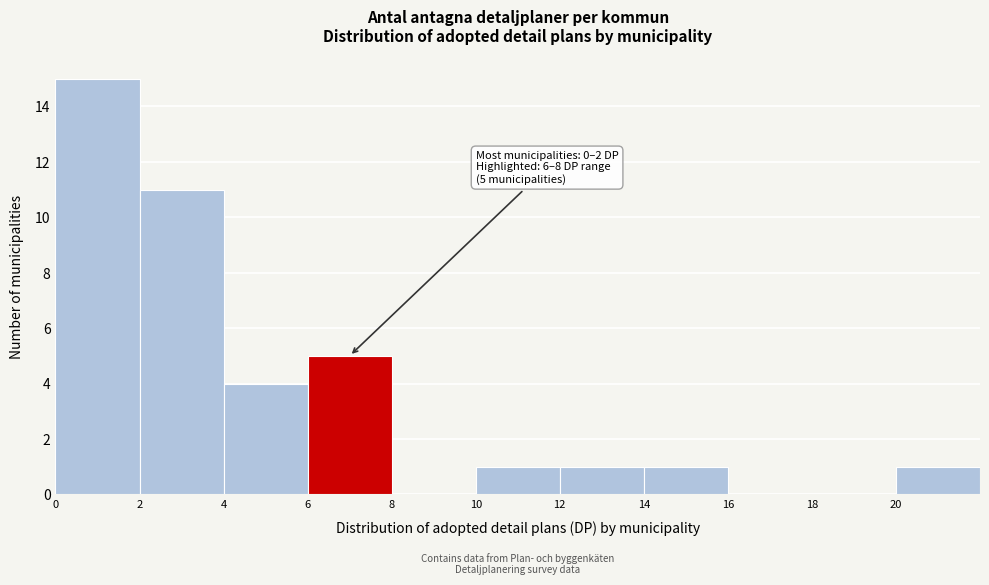

Which range on the x-axis has the tallest bar?

0 to 2